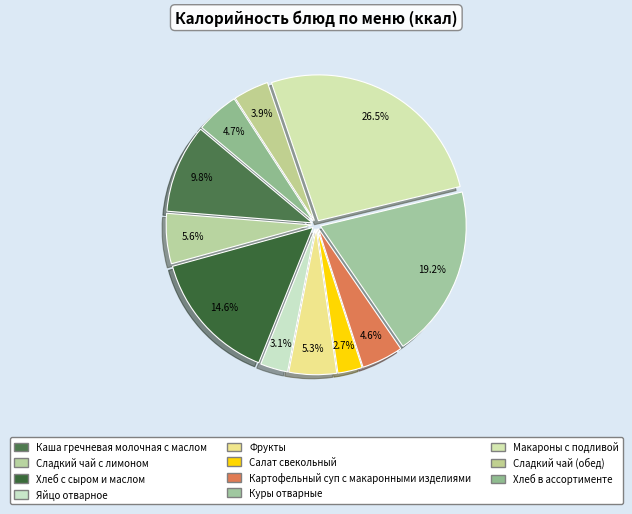

How many segments does this pie chart have?

11